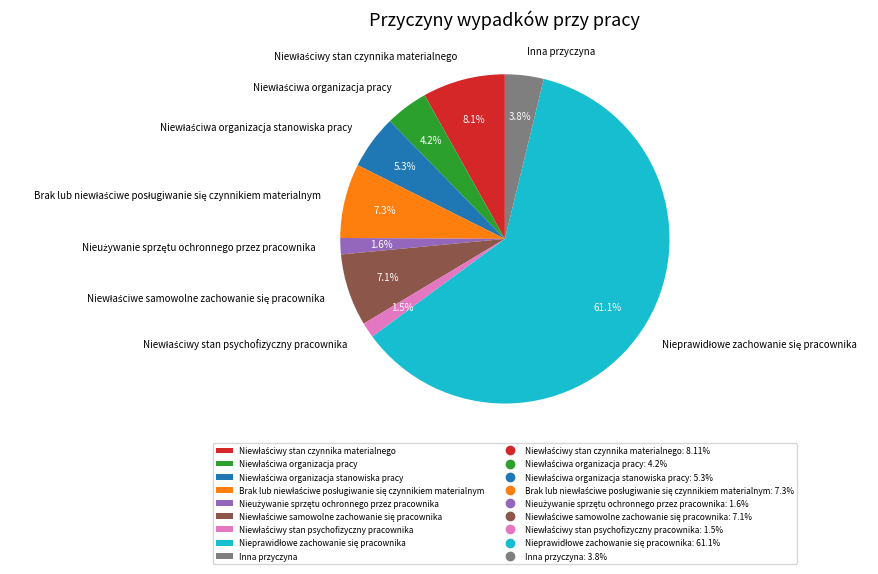

Is there a majority slice in this chart?

Yes